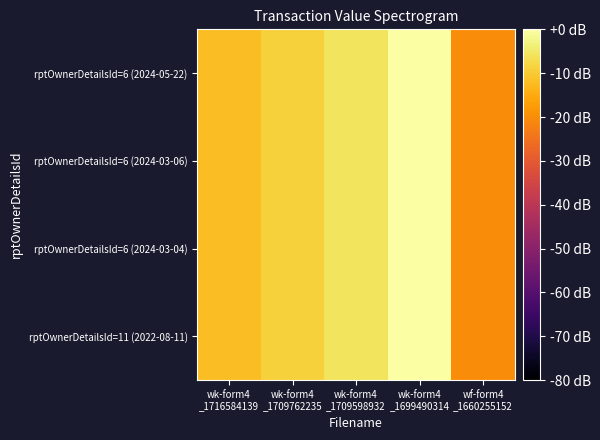

Rank the series by their maximum value, from lowest to highest.

rptOwnerDetailsId=6 (2024-05-22), rptOwnerDetailsId=6 (2024-03-06), rptOwnerDetailsId=6 (2024-03-04), rptOwnerDetailsId=11 (2022-08-11)